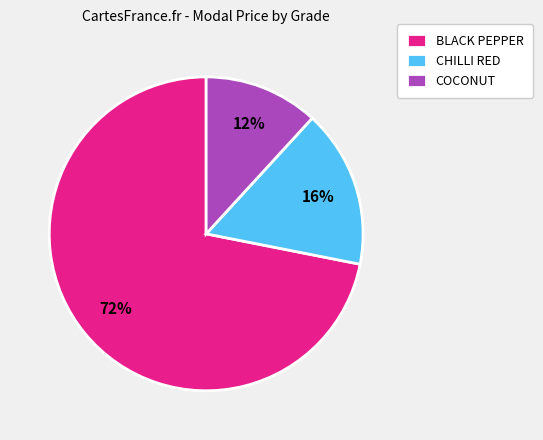

Between CHILLI RED and COCONUT, which is larger?

CHILLI RED